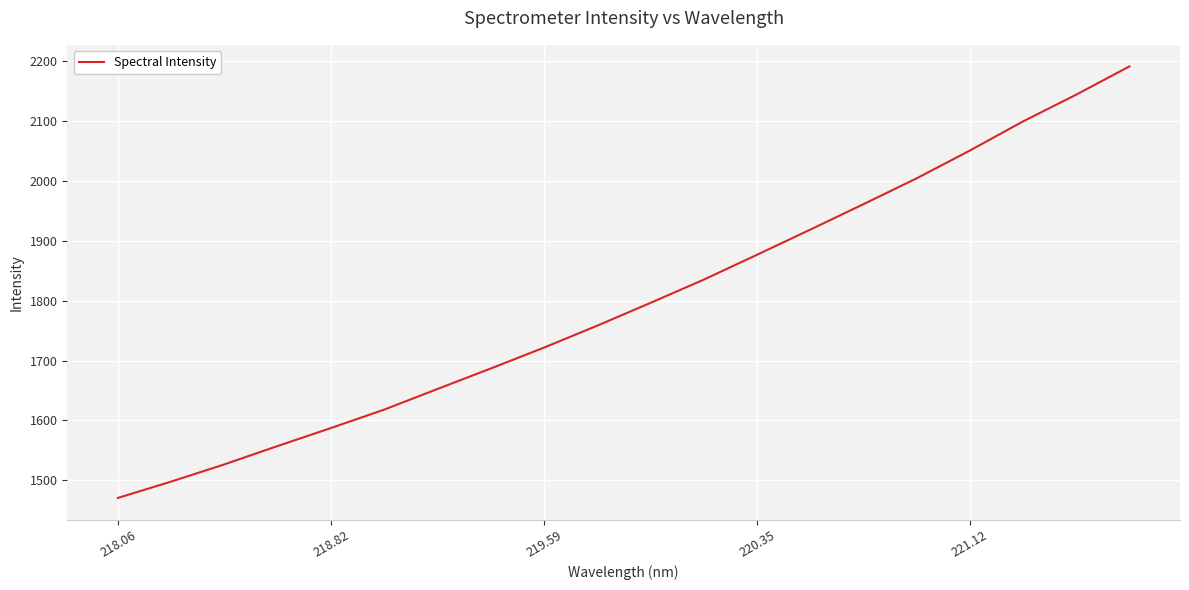

What is the minimum value shown in the chart?

1470.4